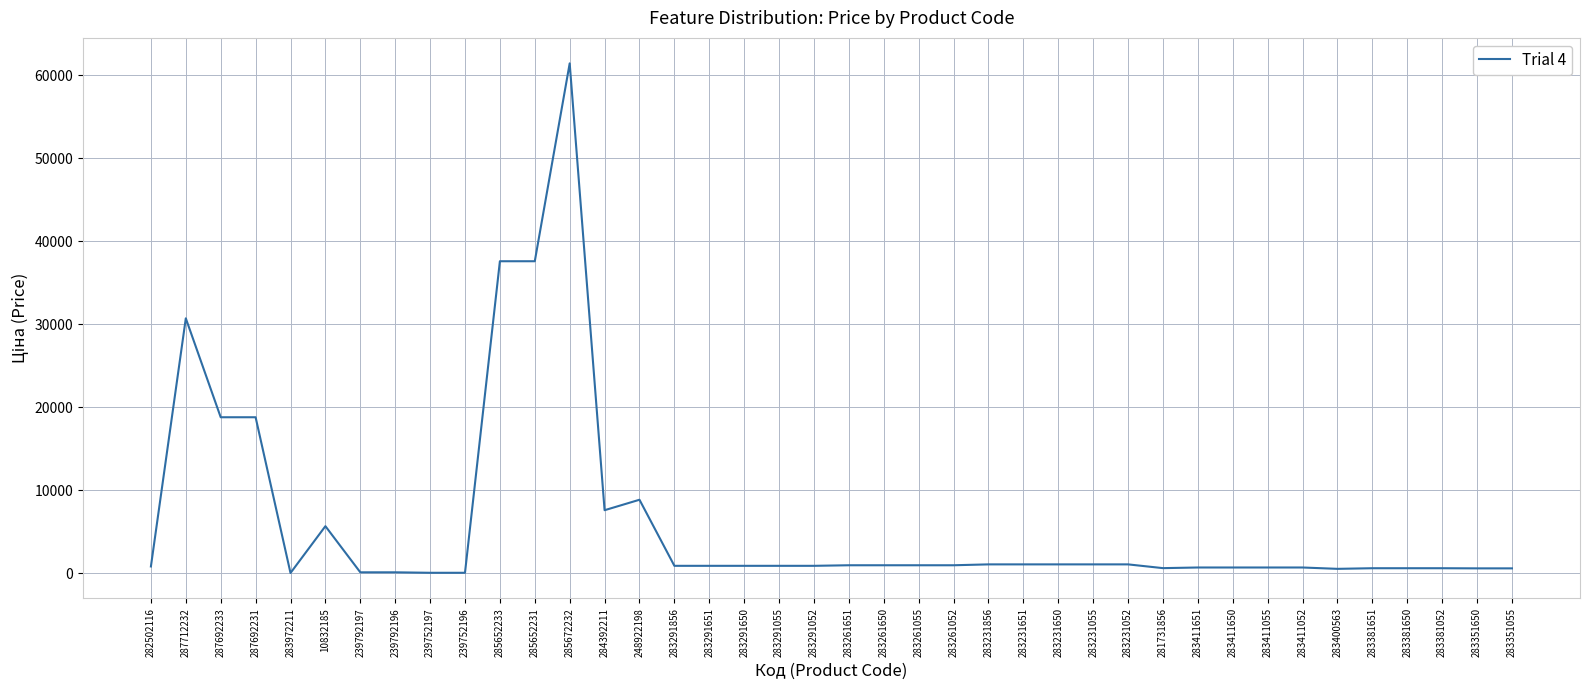

What is the average value?

6221.4